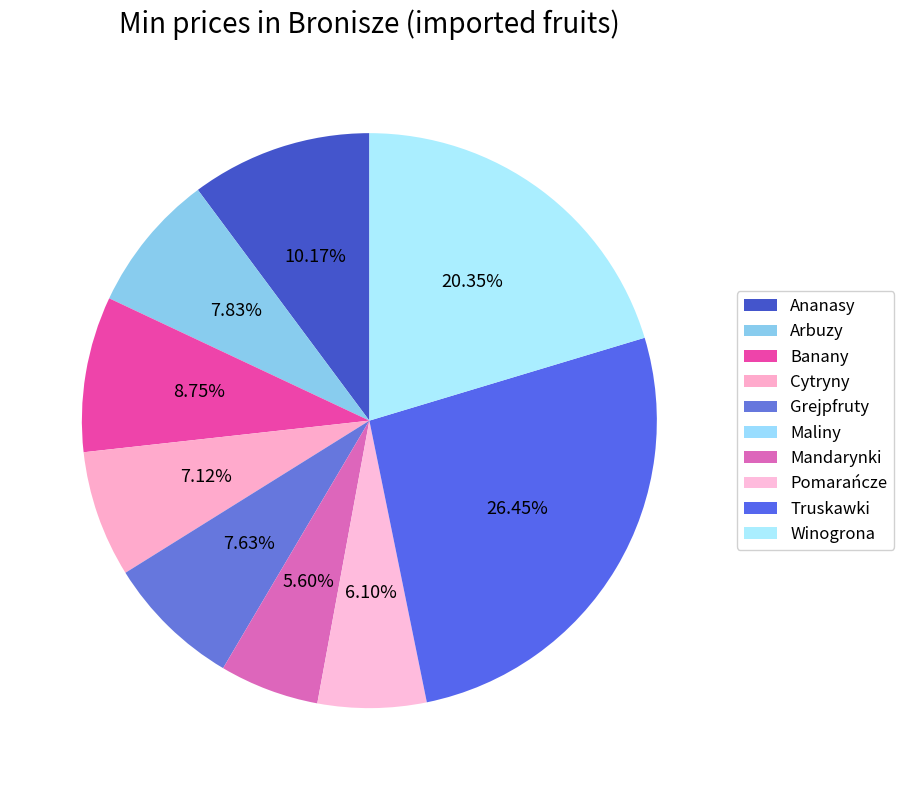

Count the number of slices in the pie.

10